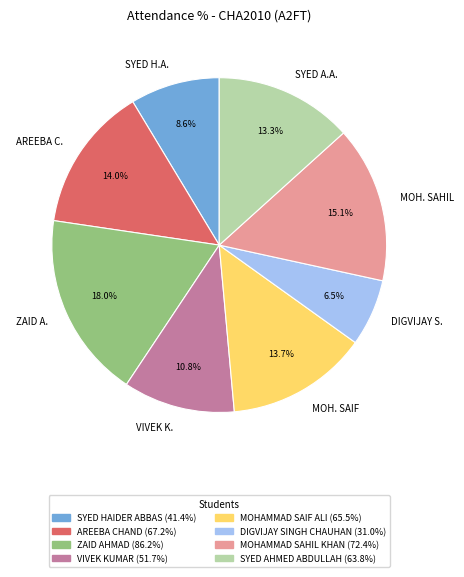

Combined, do VIVEK K. and AREEBA C. account for over 50%?

No